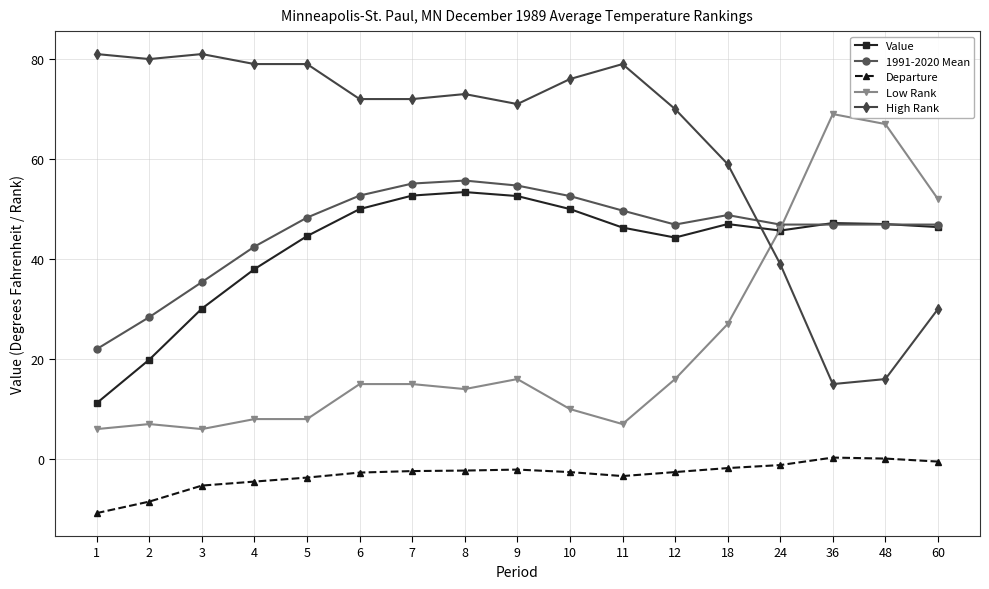

Rank the series at 12 from lowest to highest value.

Departure, Low Rank, Value, 1991-2020 Mean, High Rank